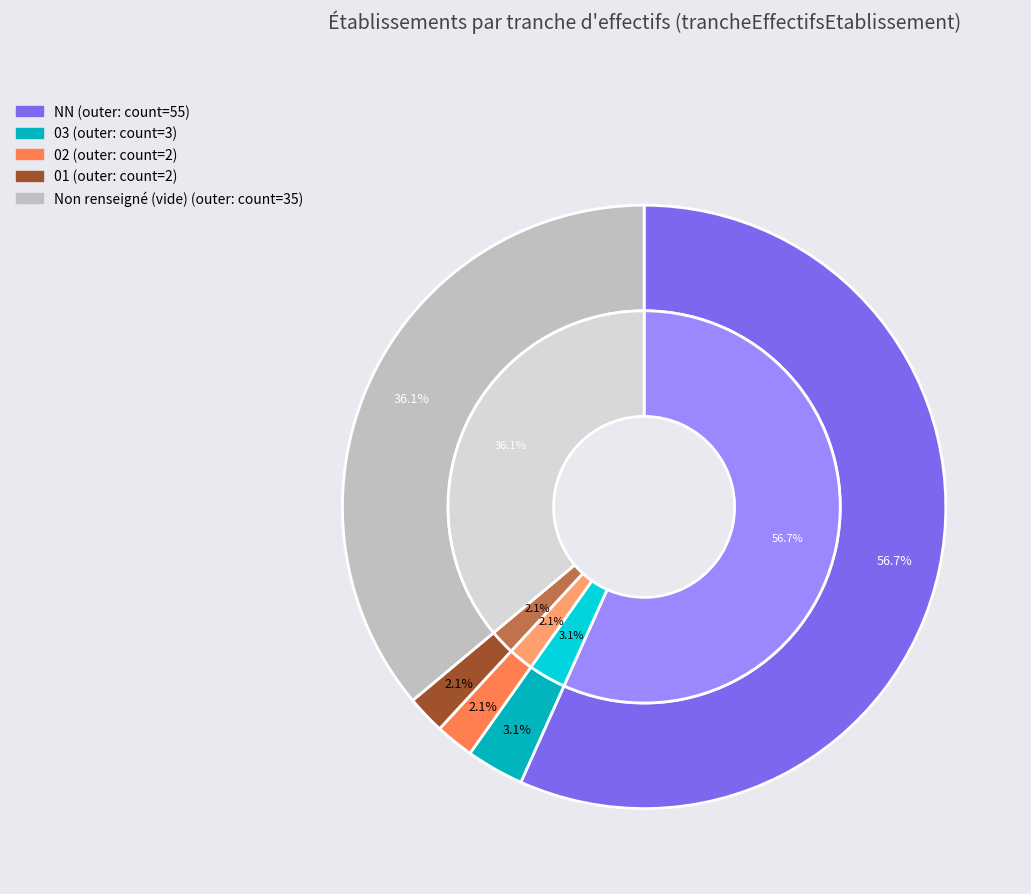

Does any single category account for the majority?

Yes